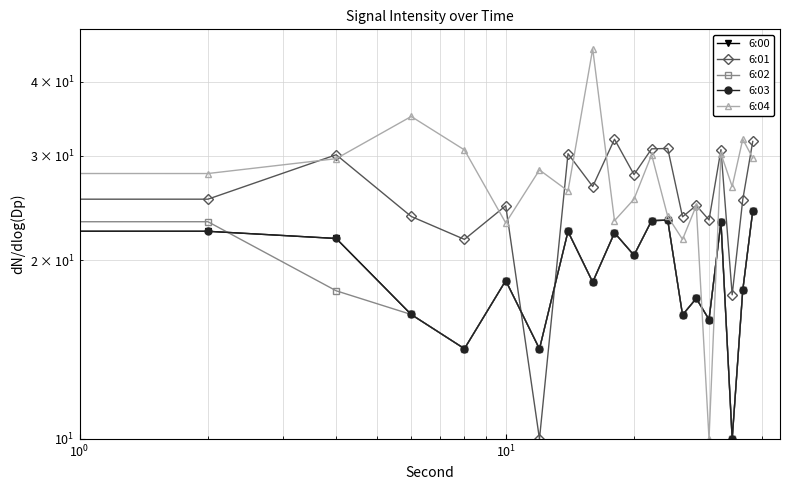

What is the highest value of the 6:04 series?

45.4